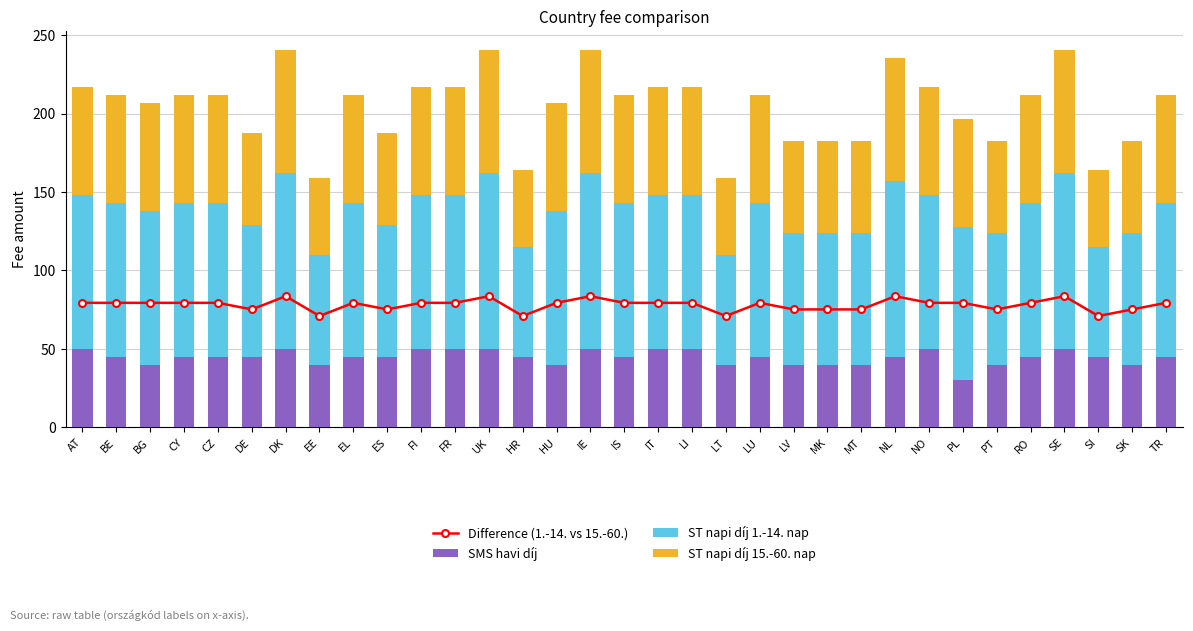

List the series in order of their peak value, lowest first.

SMS havi díj, ST napi díj 15.-60. nap, Difference (1.-14. vs 15.-60.), ST napi díj 1.-14. nap